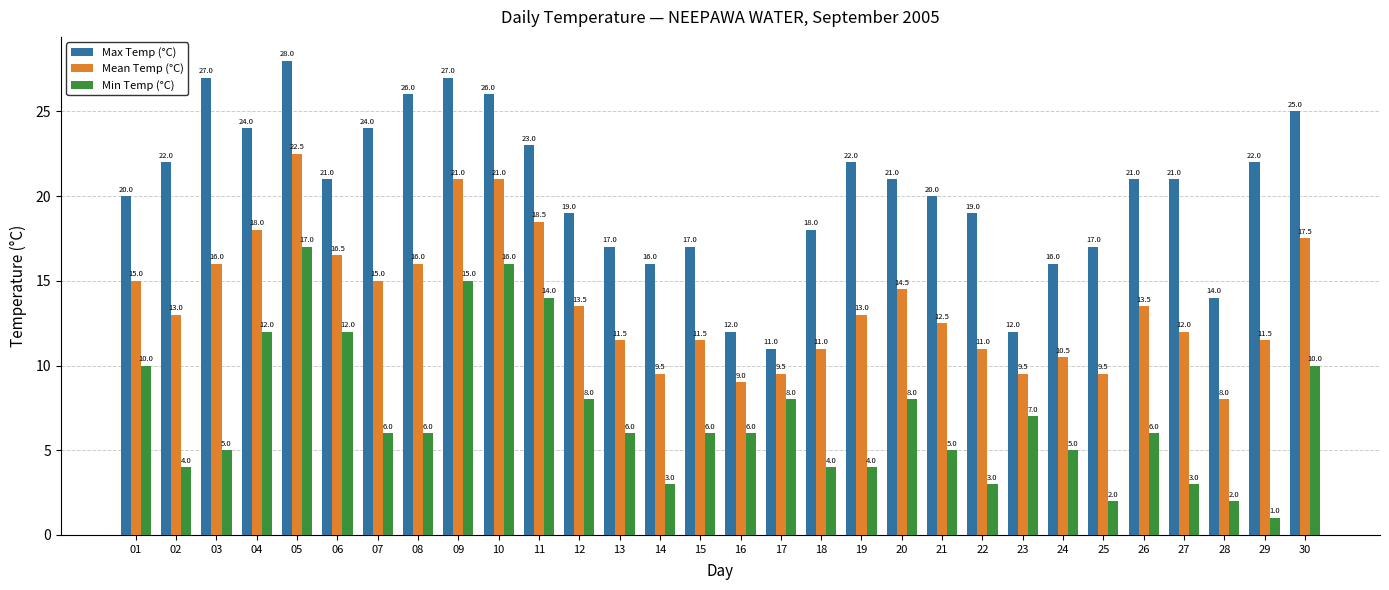

Reading left to right, extract all data points from this chart.

Max Temp (°C): 20.0	22.0	27.0	24.0	28.0	21.0	24.0	26.0	27.0	26.0	23.0	19.0	17.0	16.0	17.0	12.0	11.0	18.0	22.0	21.0	20.0	19.0	12.0	16.0	17.0	21.0	21.0	14.0	22.0	25.0
Mean Temp (°C): 15.0	13.0	16.0	18.0	22.5	16.5	15.0	16.0	21.0	21.0	18.5	13.5	11.5	9.5	11.5	9.0	9.5	11.0	13.0	14.5	12.5	11.0	9.5	10.5	9.5	13.5	12.0	8.0	11.5	17.5
Min Temp (°C): 10.0	4.0	5.0	12.0	17.0	12.0	6.0	6.0	15.0	16.0	14.0	8.0	6.0	3.0	6.0	6.0	8.0	4.0	4.0	8.0	5.0	3.0	7.0	5.0	2.0	6.0	3.0	2.0	1.0	10.0